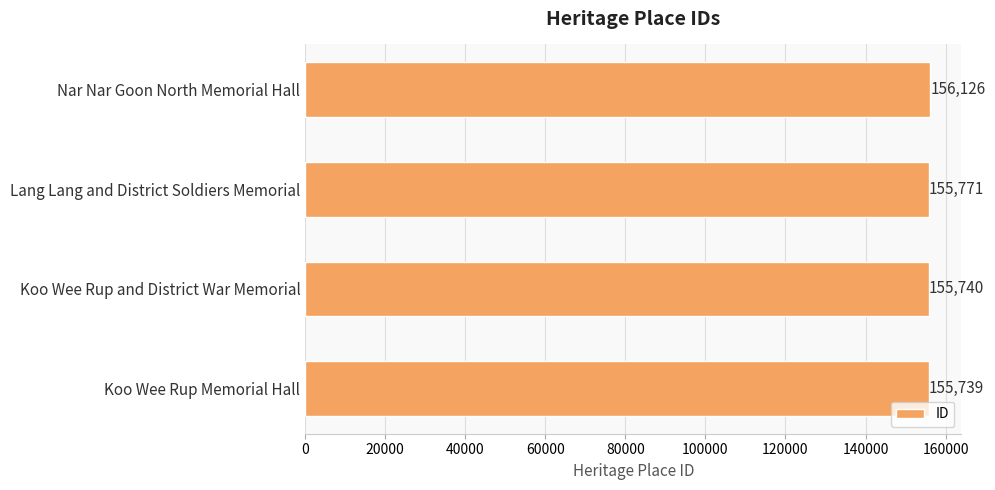

Where is the data nearest to the value 155932?

Lang Lang and District Soldiers Memorial